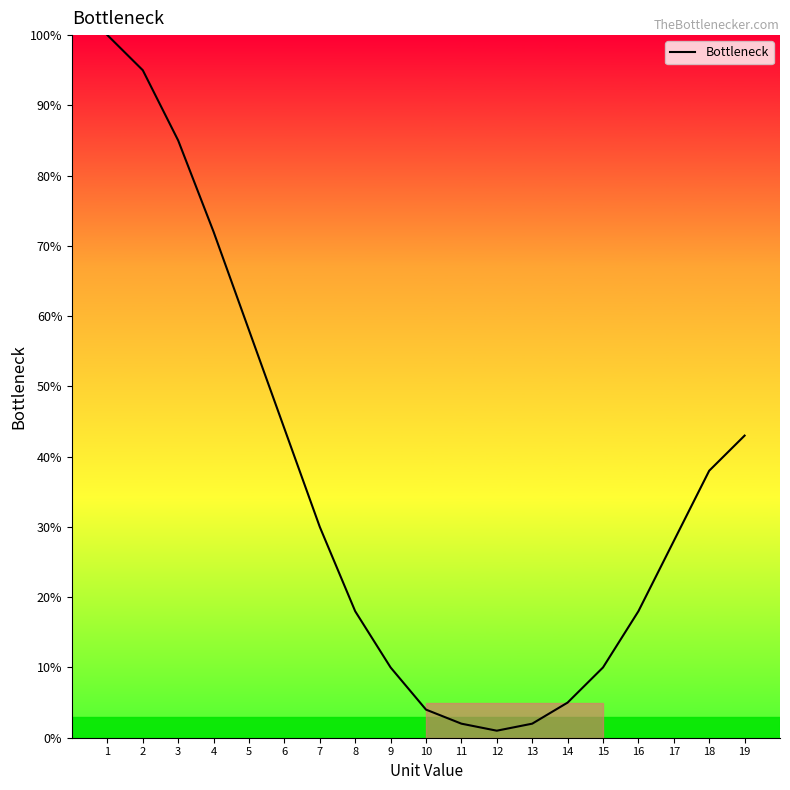

What is the average value?

35